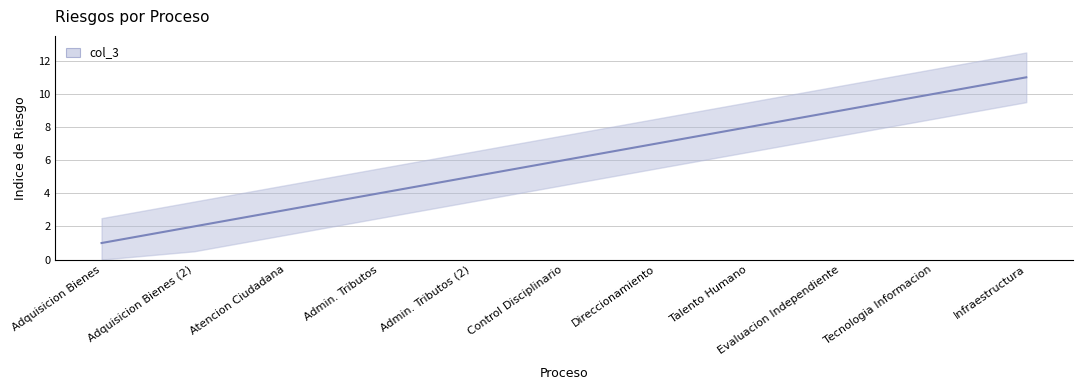

True or false: there are more than 0 points higher than both neighbors.

False